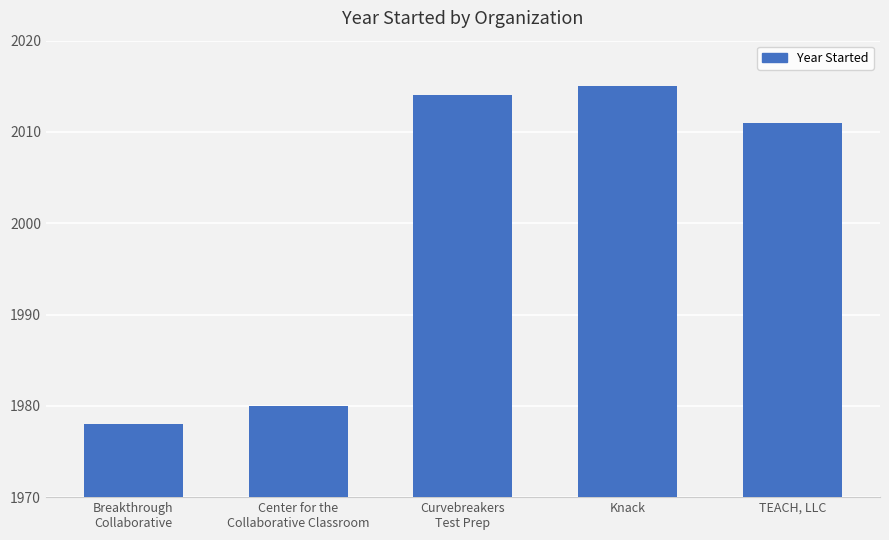

Where is the data nearest to the value 1996?

TEACH, LLC